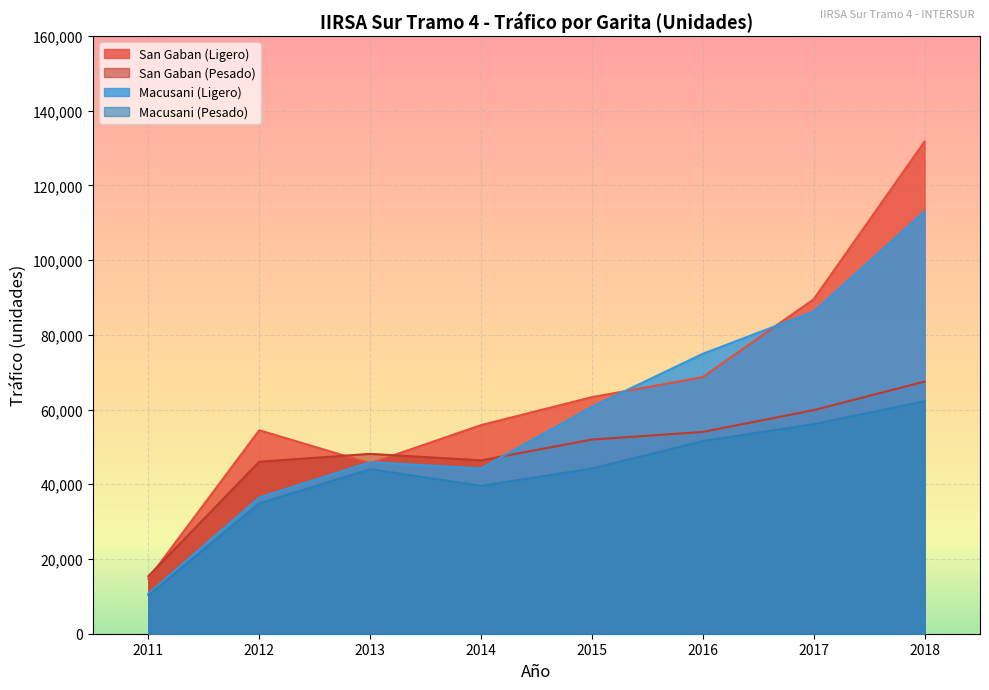

How many intersections are there between San Gaban (Ligero) and San Gaban (Pesado)?

3